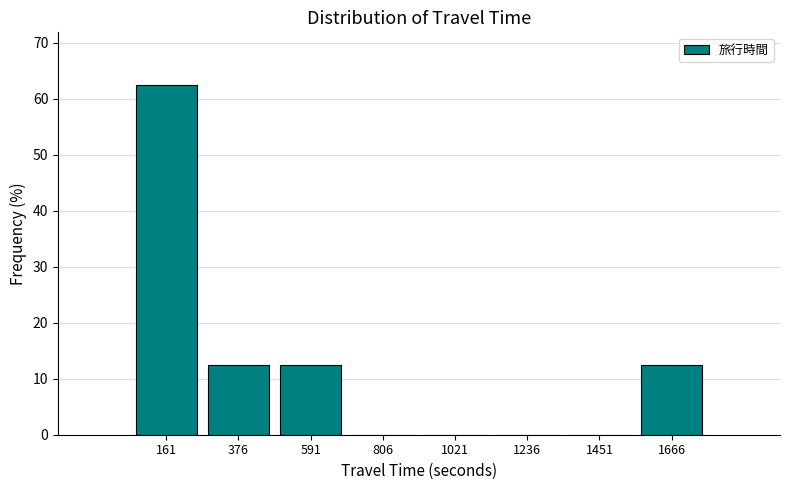

Over which range of the x-axis is the bar tallest?

50 to 250